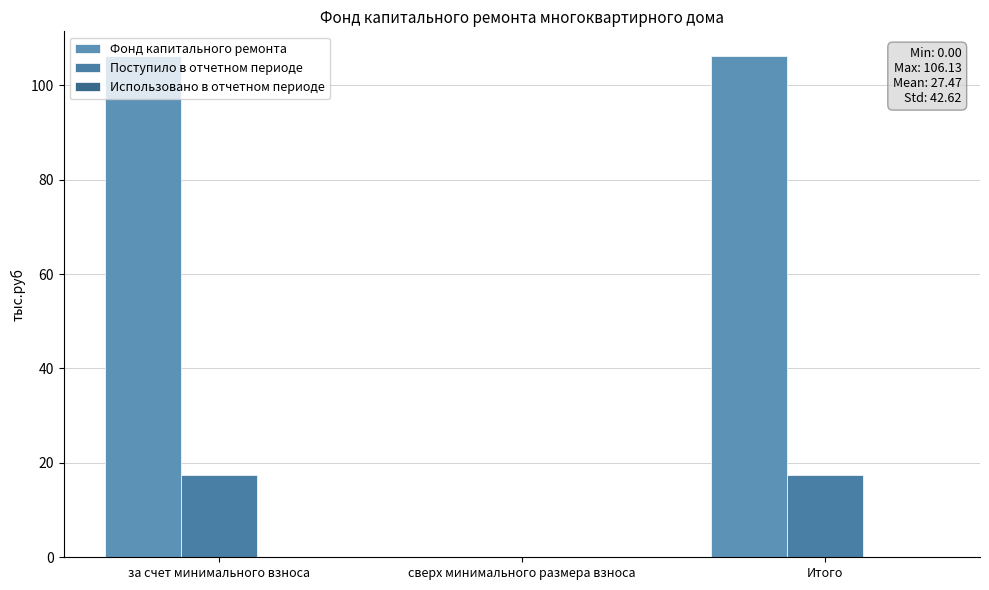

How many groups of bars are there?

3